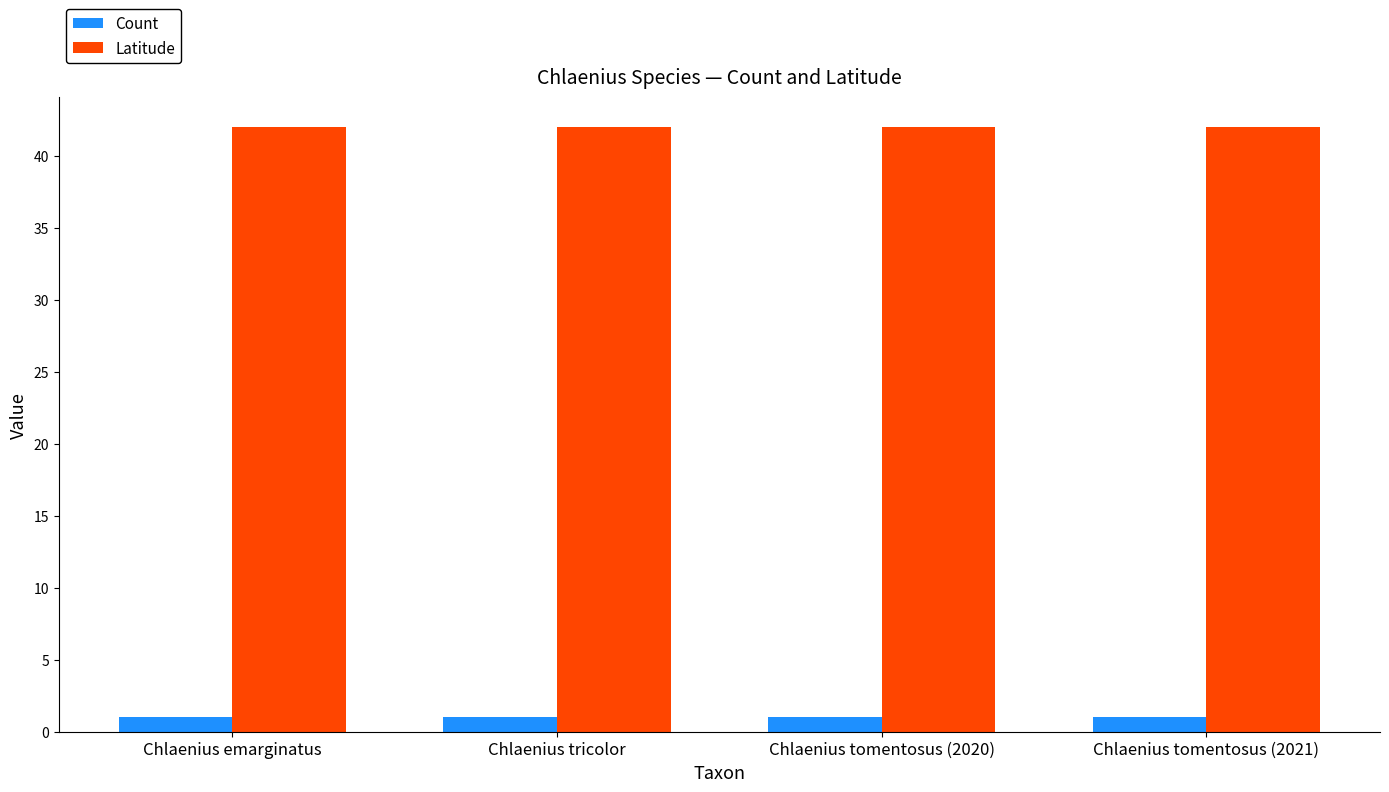

Which series has the largest total across all categories?

Latitude